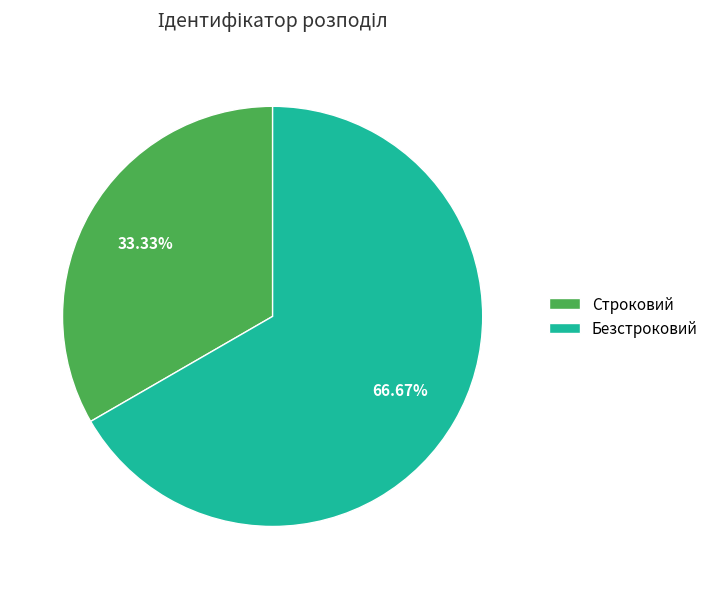

Between Безстроковий and Строковий, which is larger?

Безстроковий